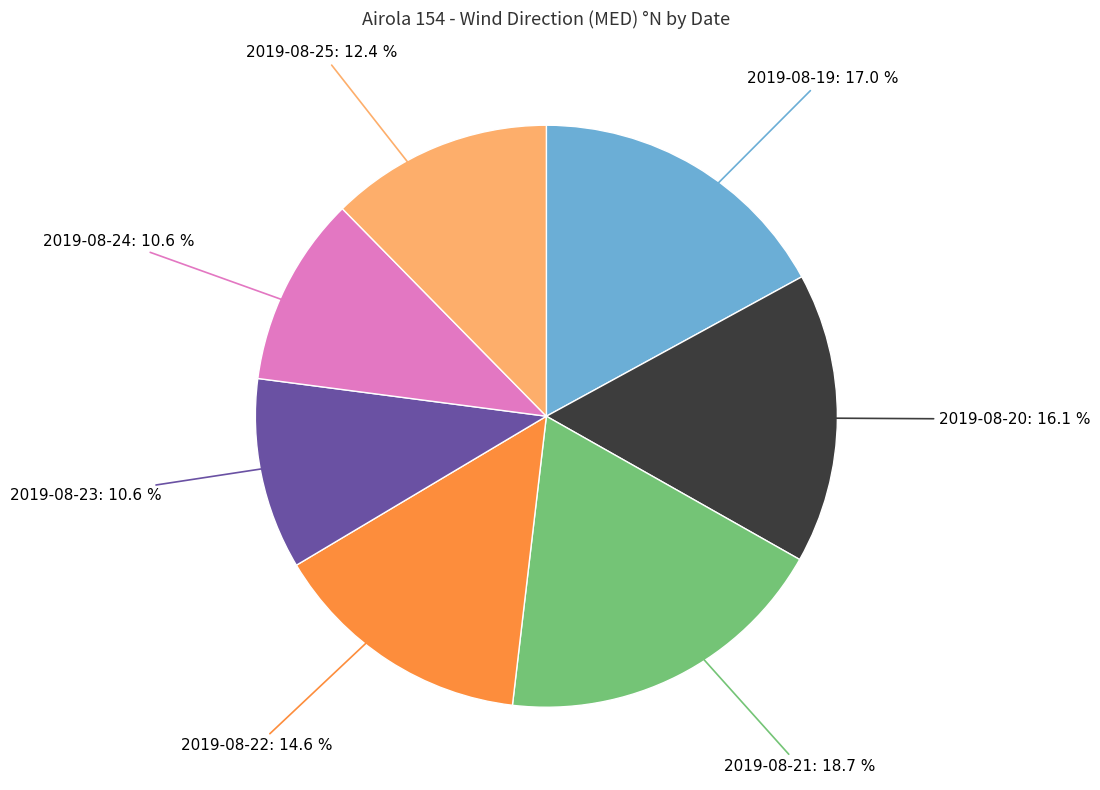

What is the largest slice in the pie chart?

2019-08-21